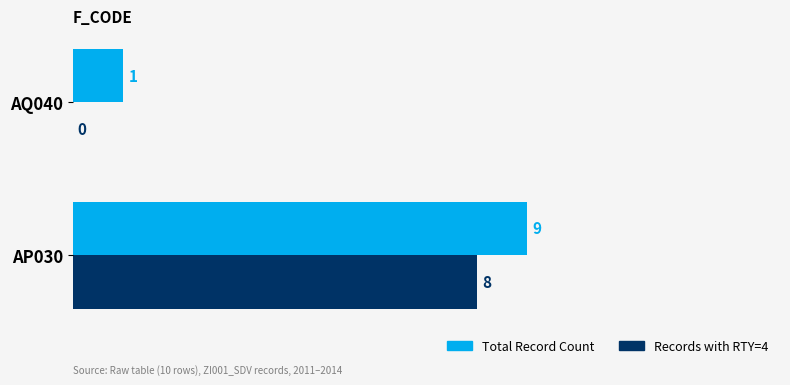

What value does the Total Record Count series have at AP030?

9